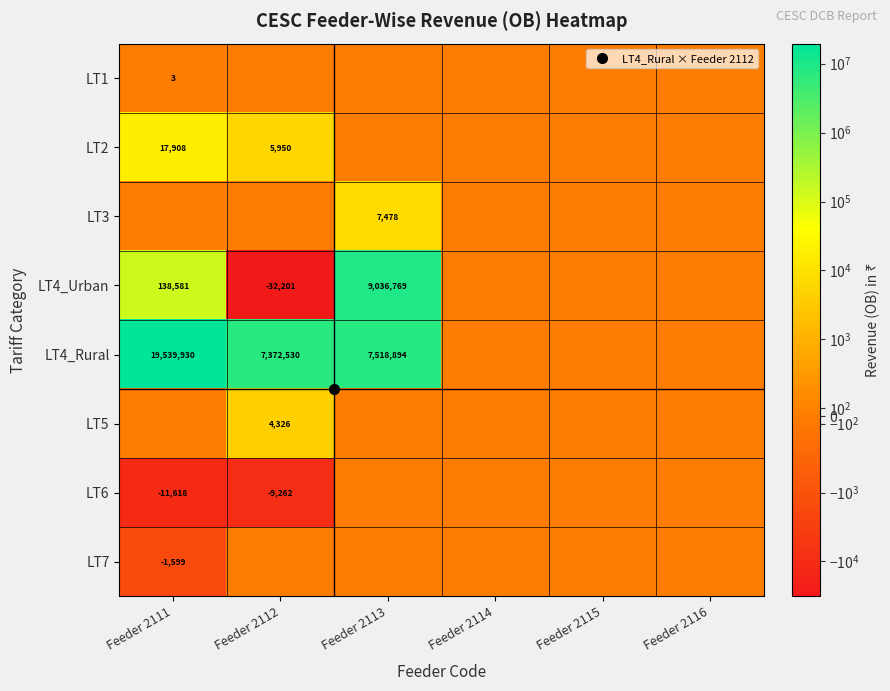

List the series in order of their peak value, lowest first.

LT6, LT7, LT1, LT5, LT3, LT2, LT4_Urban, LT4_Rural